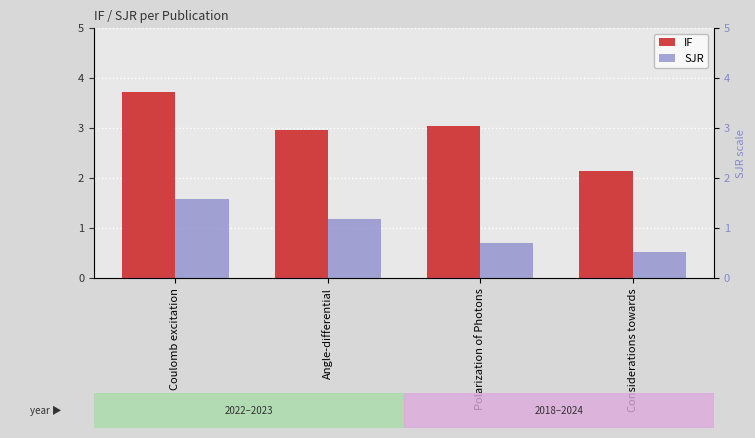

Read the IF value at Considerations towards.

2.1